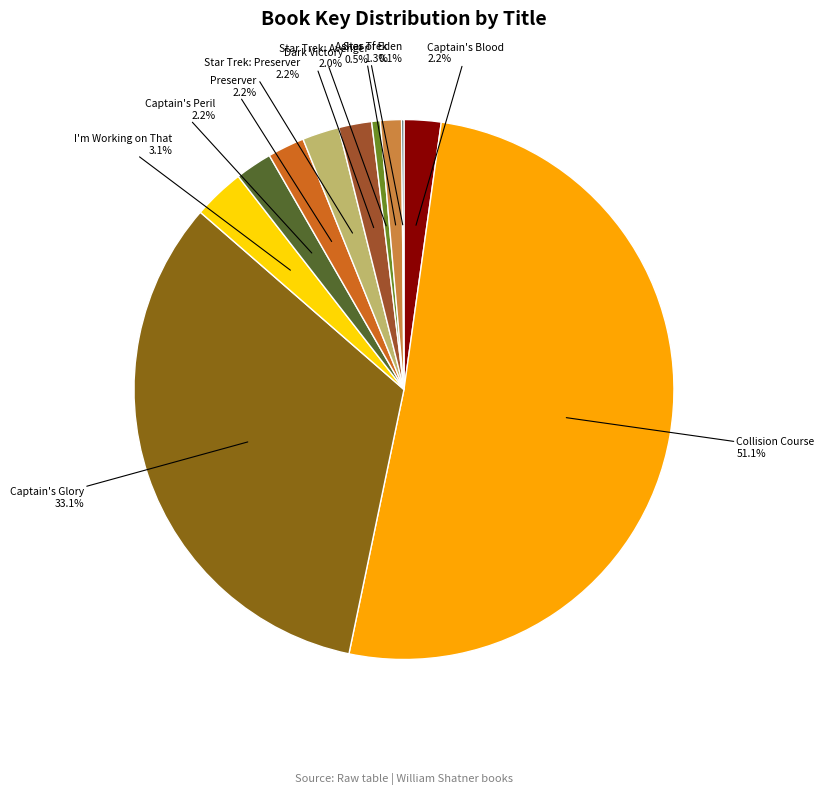

What is the ratio of the value at Captain's Glory to the value at Star Trek: Preserver?

15.0